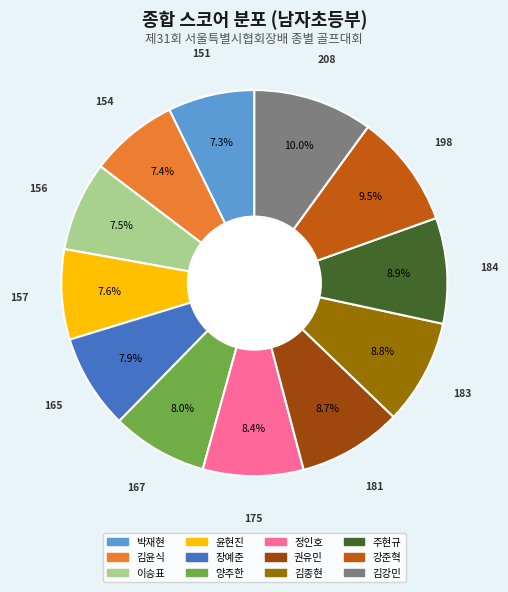

What portion of the pie excludes 권유민?

91.3%